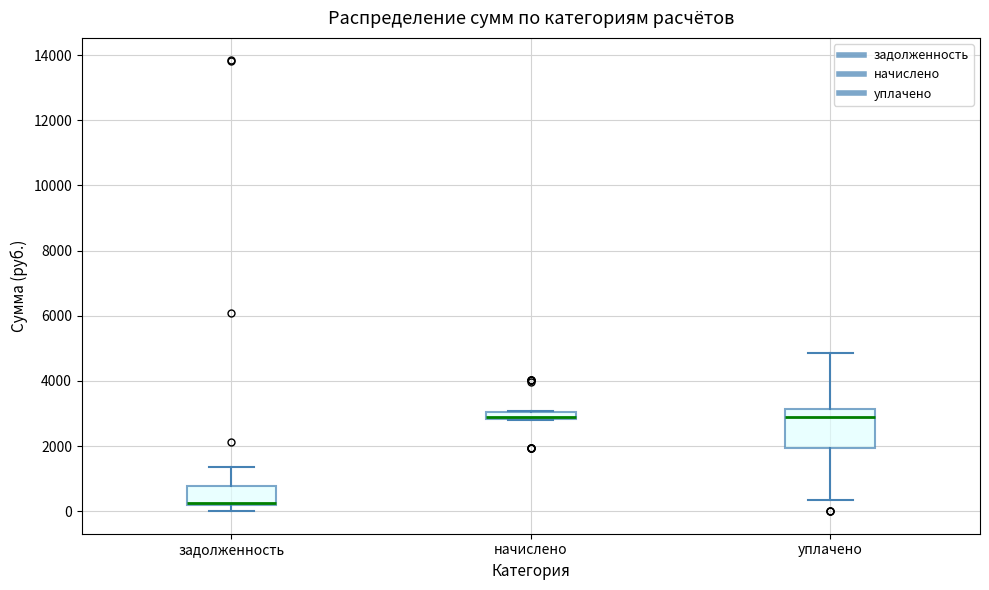

Comparing the boxes themselves (not the whiskers), which one is the tallest?

уплачено